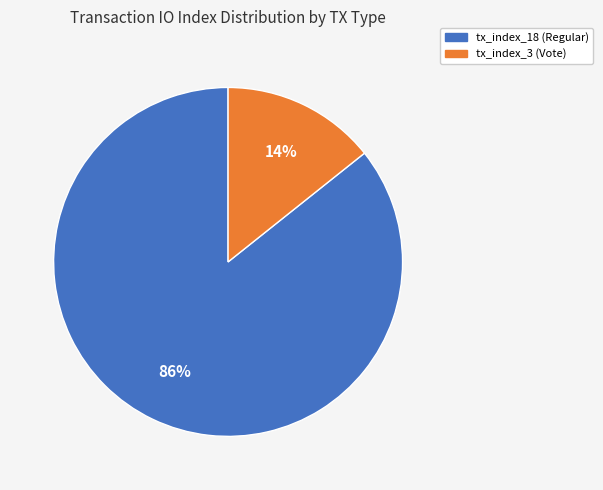

Which has a higher value, tx_index_18 (Regular) or tx_index_3 (Vote)?

tx_index_18 (Regular)